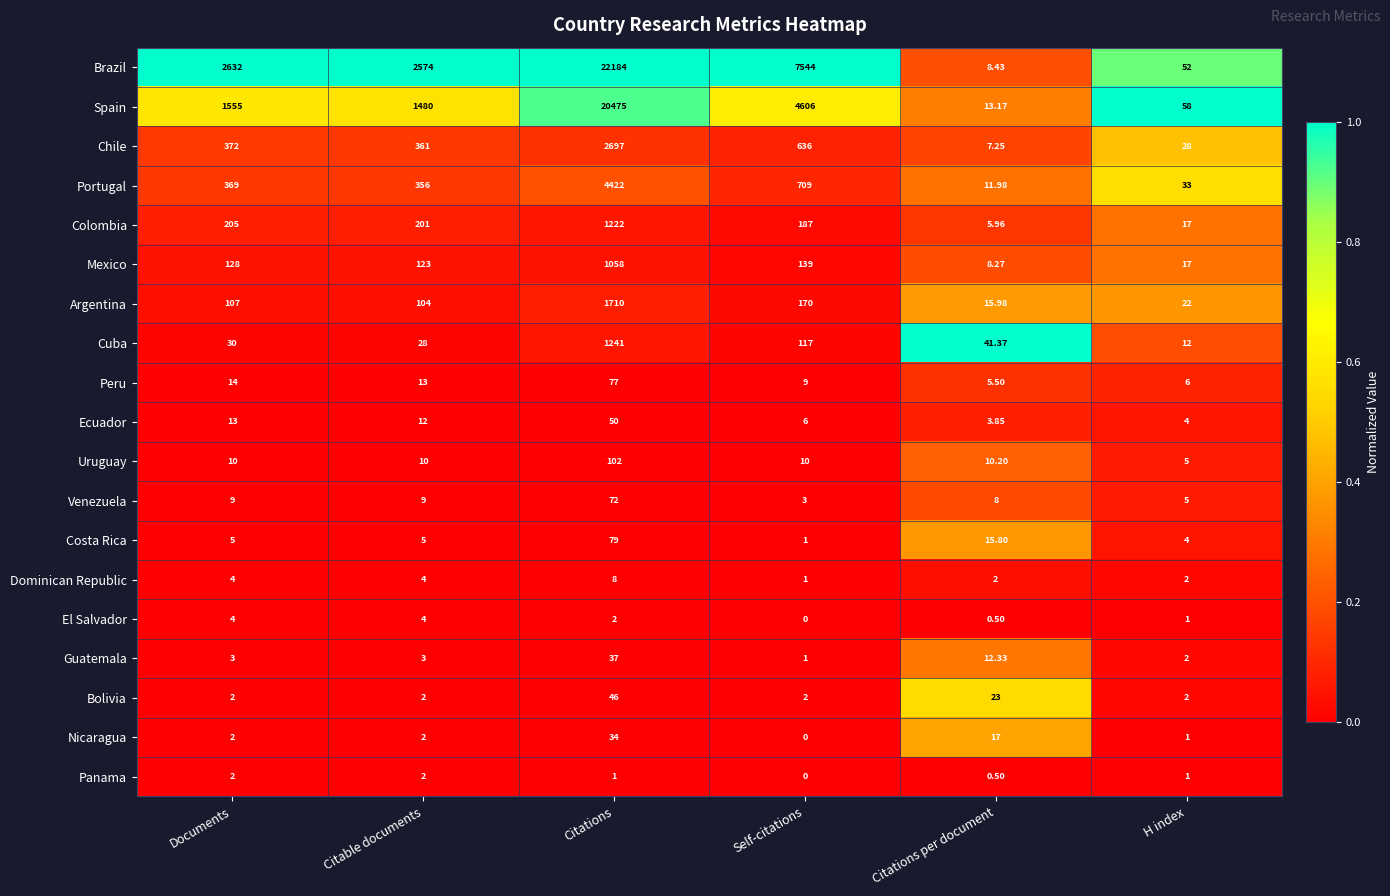

At which label is Guatemala closest to 19?

Citations per document